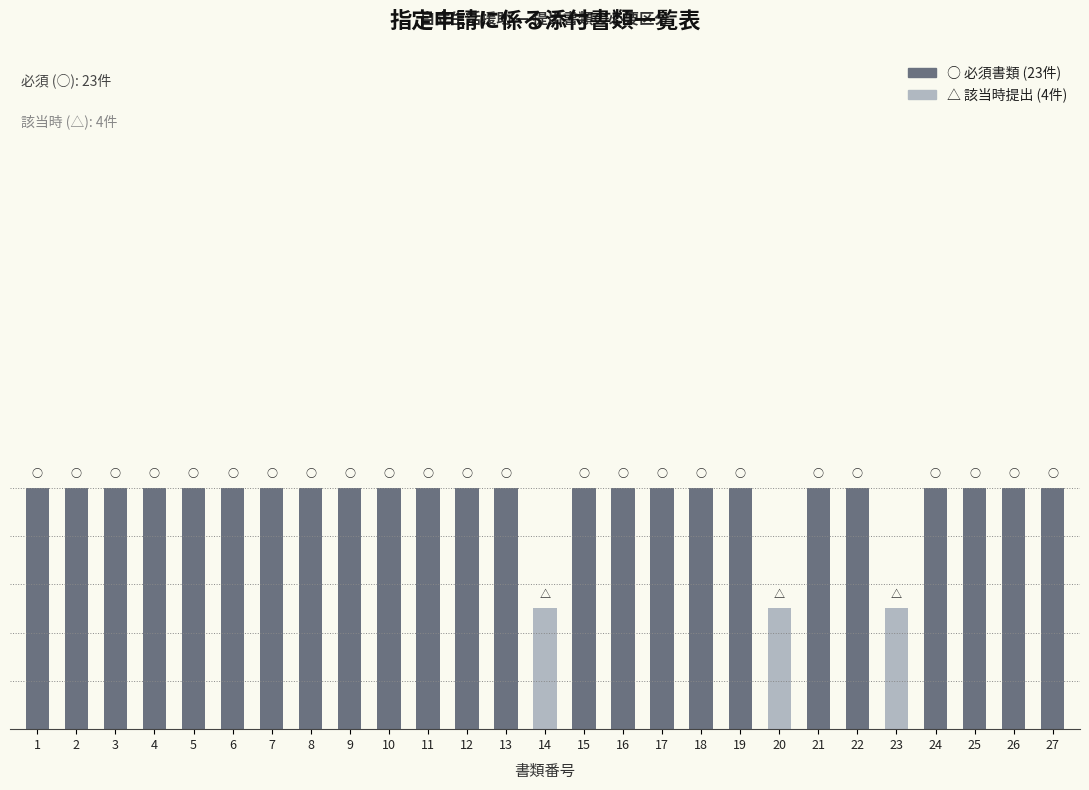

Count the values in the range 1 to 2.

24